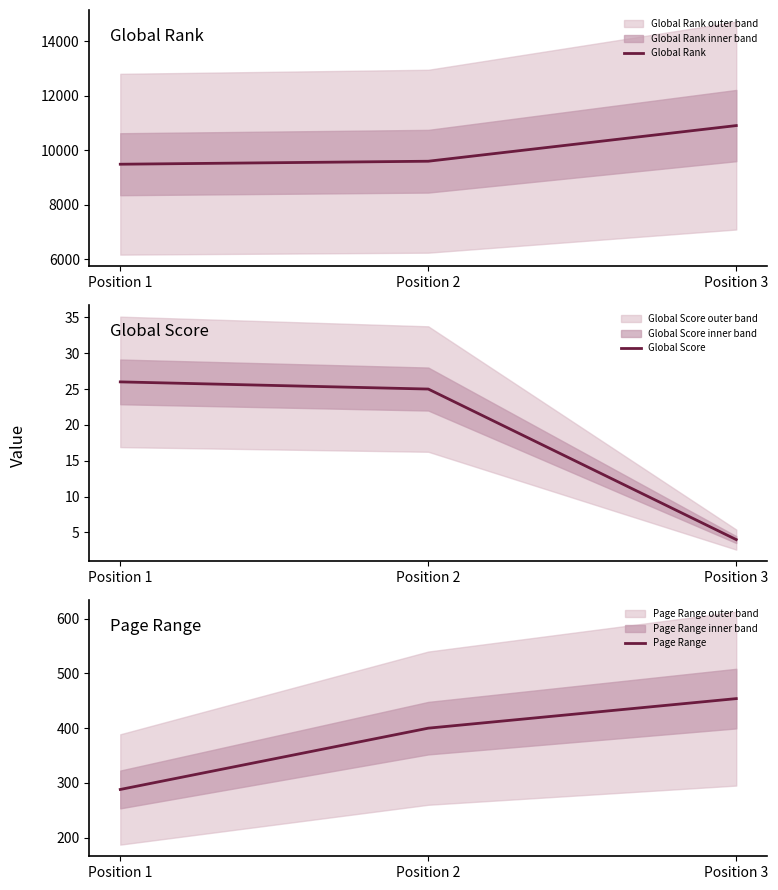

The value of Global Score at Position 2 is 25. True or false?

True